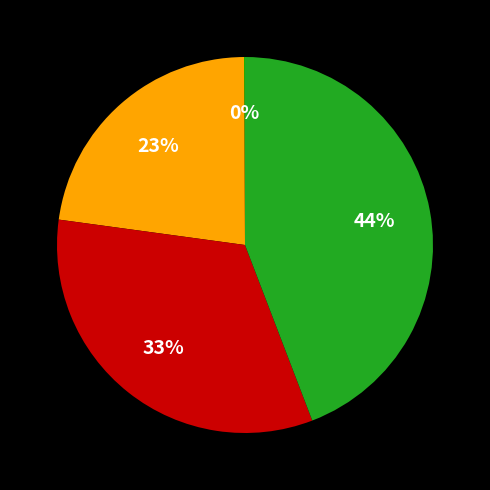

To the nearest percent, what is the difference between the largest and smallest slice percentages?

44%